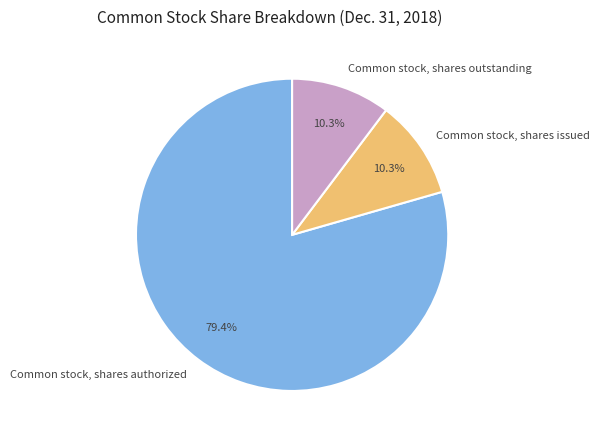

Does Common stock, shares outstanding represent more than half of the total?

No